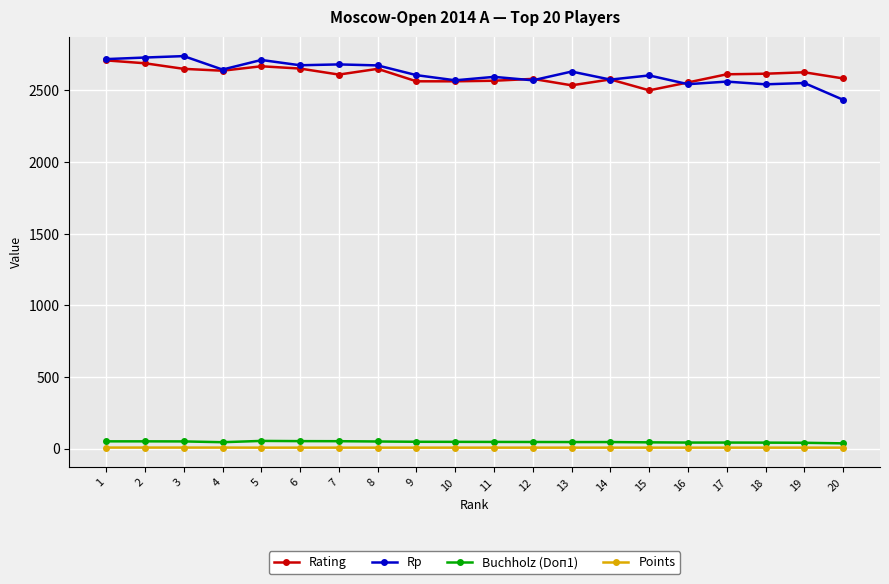

What is the average value of the Points series?

6.6